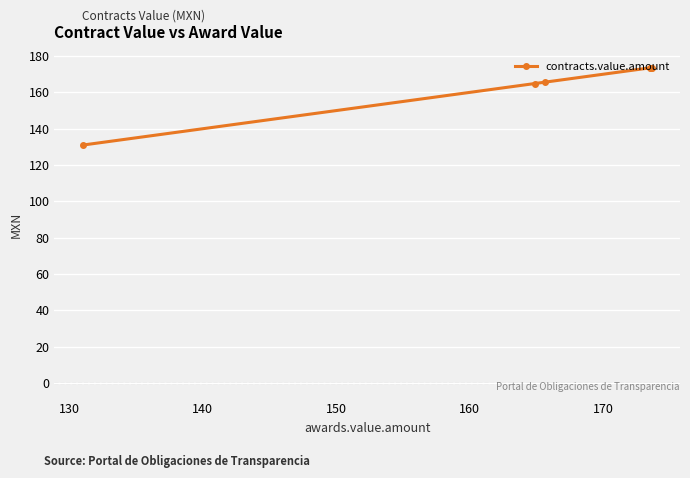

What is the average value?

163.7